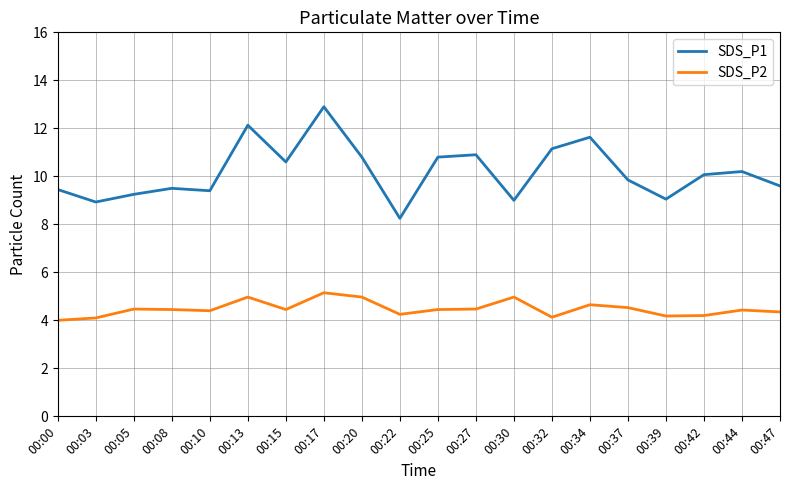

What is the difference between the SDS_P1 values at 00:30 and 00:08?

0.5